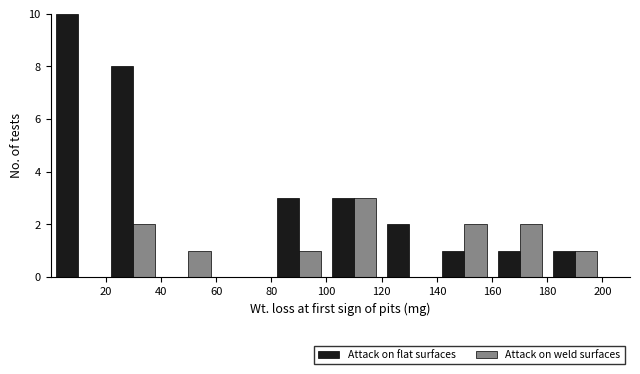

Reading left to right, transcribe this chart: for each range on the x-axis, give the height of each series' bar. The values are not printed on the chart, so give them approximately, as read against the axis.

0 to 20: Attack on flat surfaces=10	Attack on weld surfaces=0
20 to 40: Attack on flat surfaces=8	Attack on weld surfaces=2
40 to 60: Attack on flat surfaces=0	Attack on weld surfaces=1
60 to 80: Attack on flat surfaces=0	Attack on weld surfaces=0
80 to 100: Attack on flat surfaces=3	Attack on weld surfaces=1
100 to 120: Attack on flat surfaces=3	Attack on weld surfaces=3
120 to 140: Attack on flat surfaces=2	Attack on weld surfaces=0
140 to 160: Attack on flat surfaces=1	Attack on weld surfaces=2
160 to 180: Attack on flat surfaces=1	Attack on weld surfaces=2
180 to 200: Attack on flat surfaces=1	Attack on weld surfaces=1